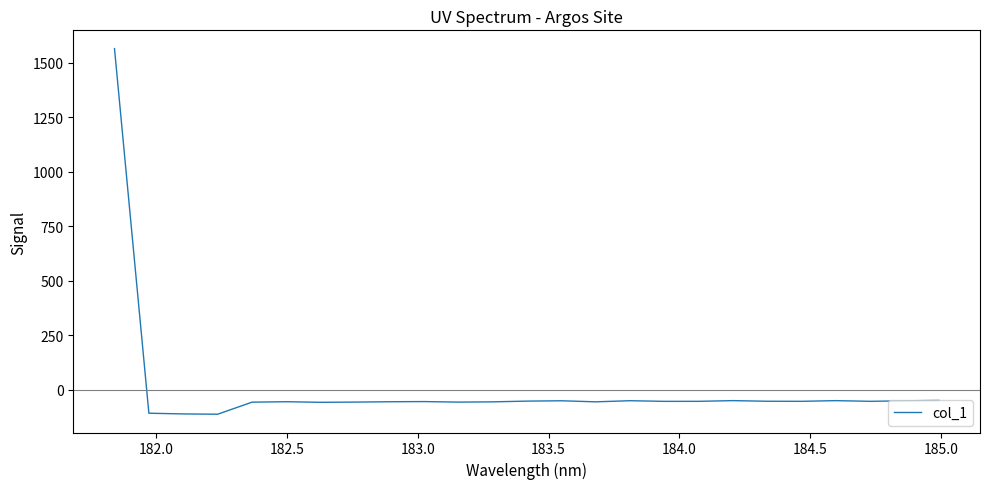

What is the maximum value shown in the chart?

1563.7